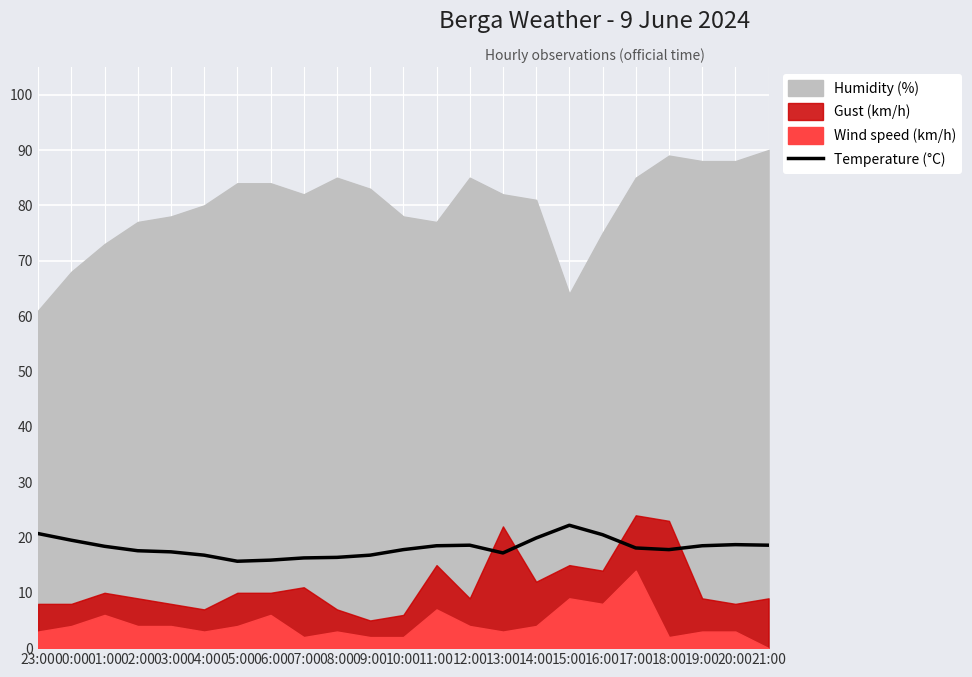

What is the minimum value for Temperature (°C)?

15.7